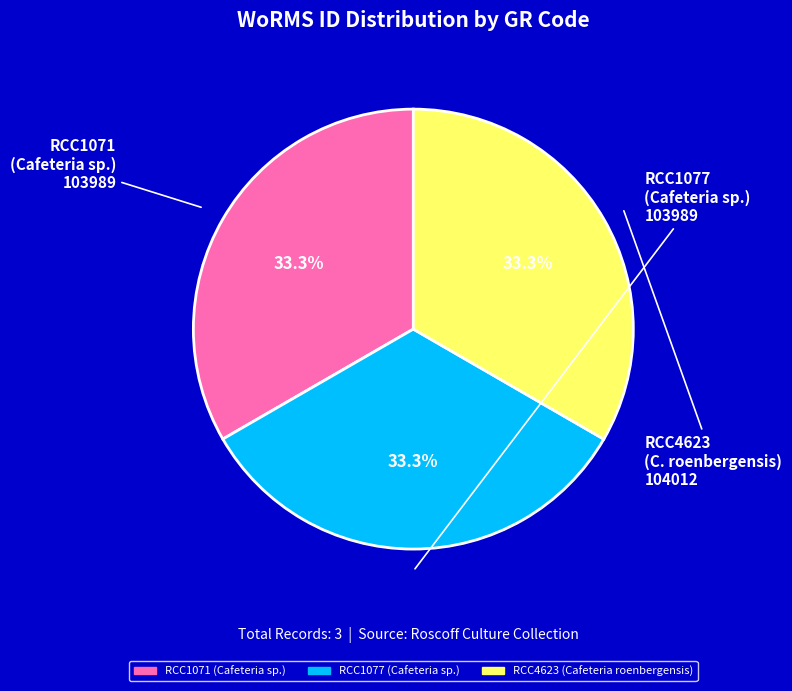

Is there a majority slice in this chart?

No